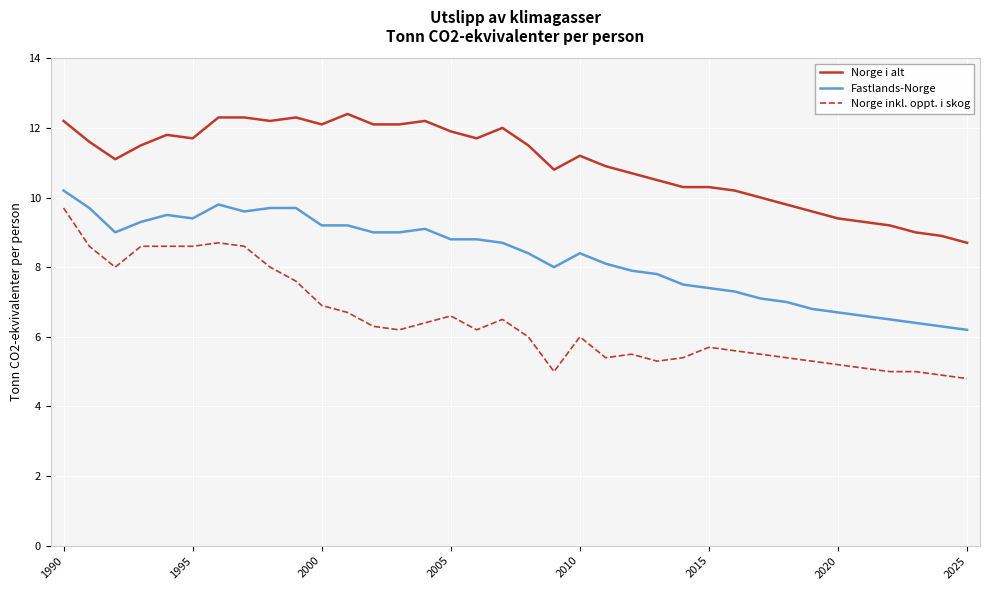

True or false: Fastlands-Norge and Norge inkl. oppt. i skog intersect in this chart.

False